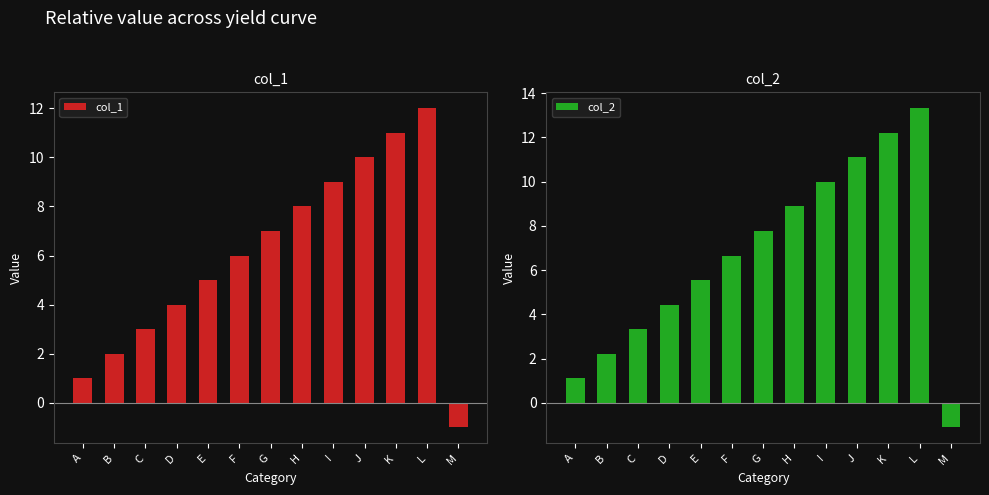

How many groups of bars are there?

13